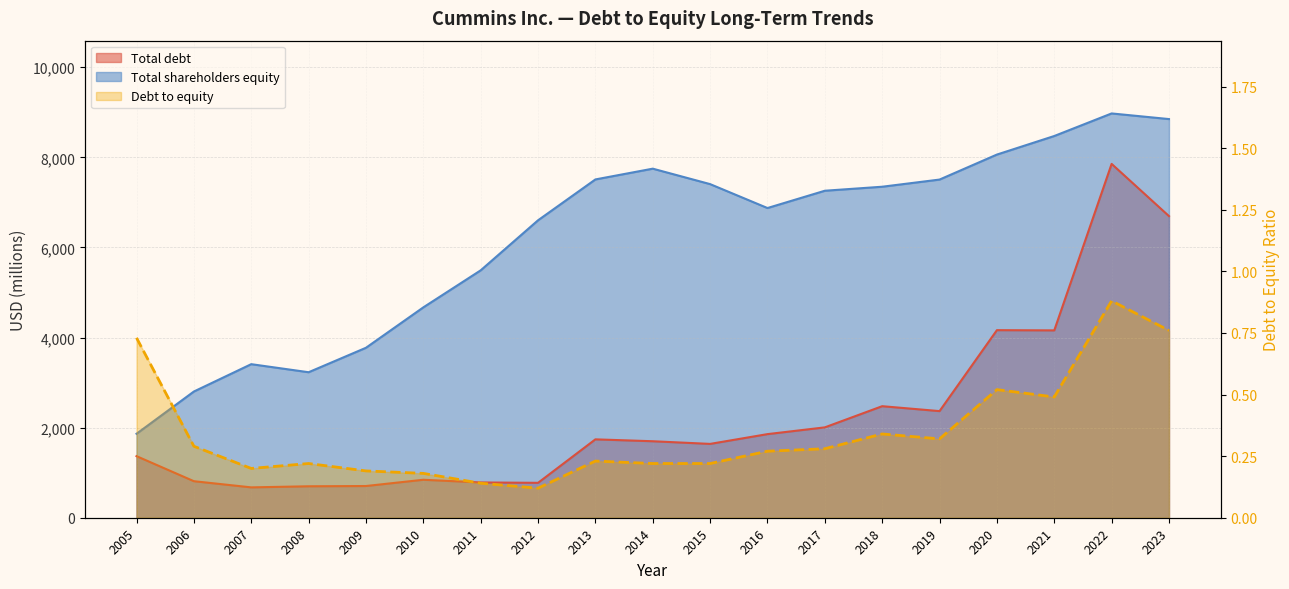

True or false: Total debt and Total shareholders equity cross at least once.

False